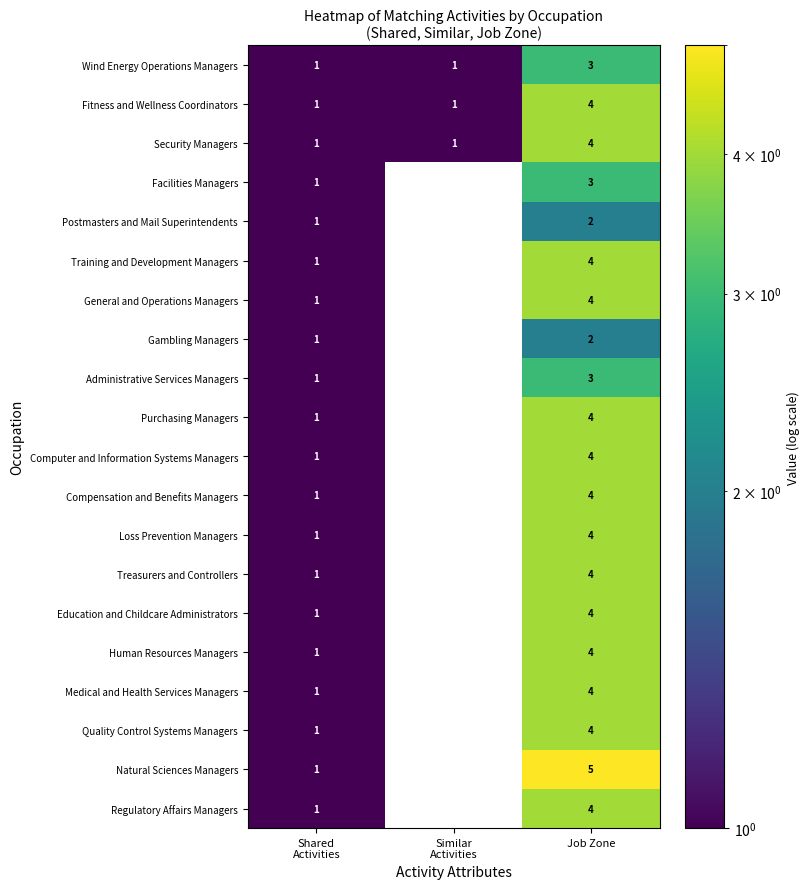

How many distinct data groups are displayed?

20